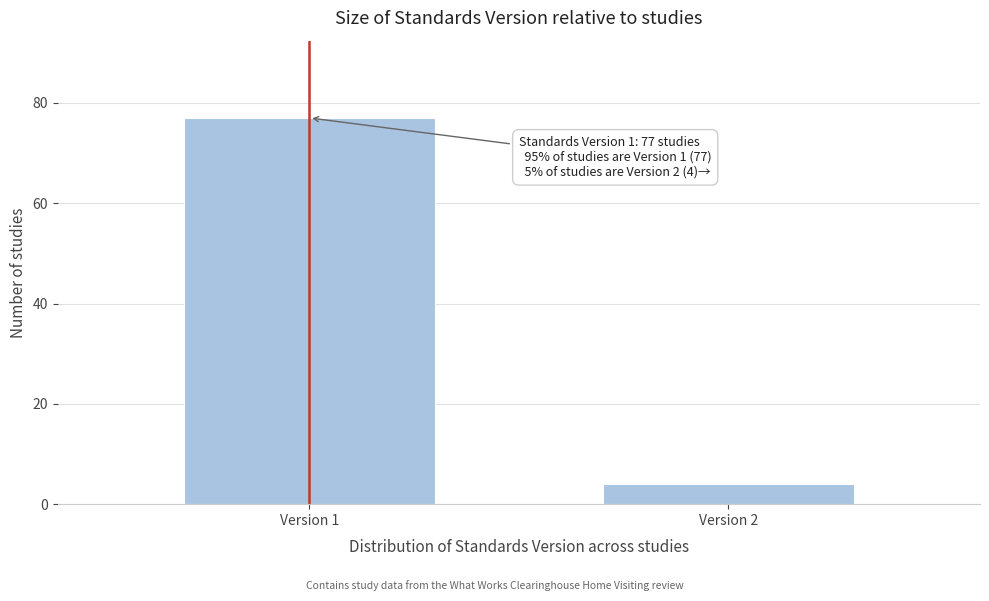

Reading left to right, extract all data points from this chart.

Version 1=77	Version 2=4